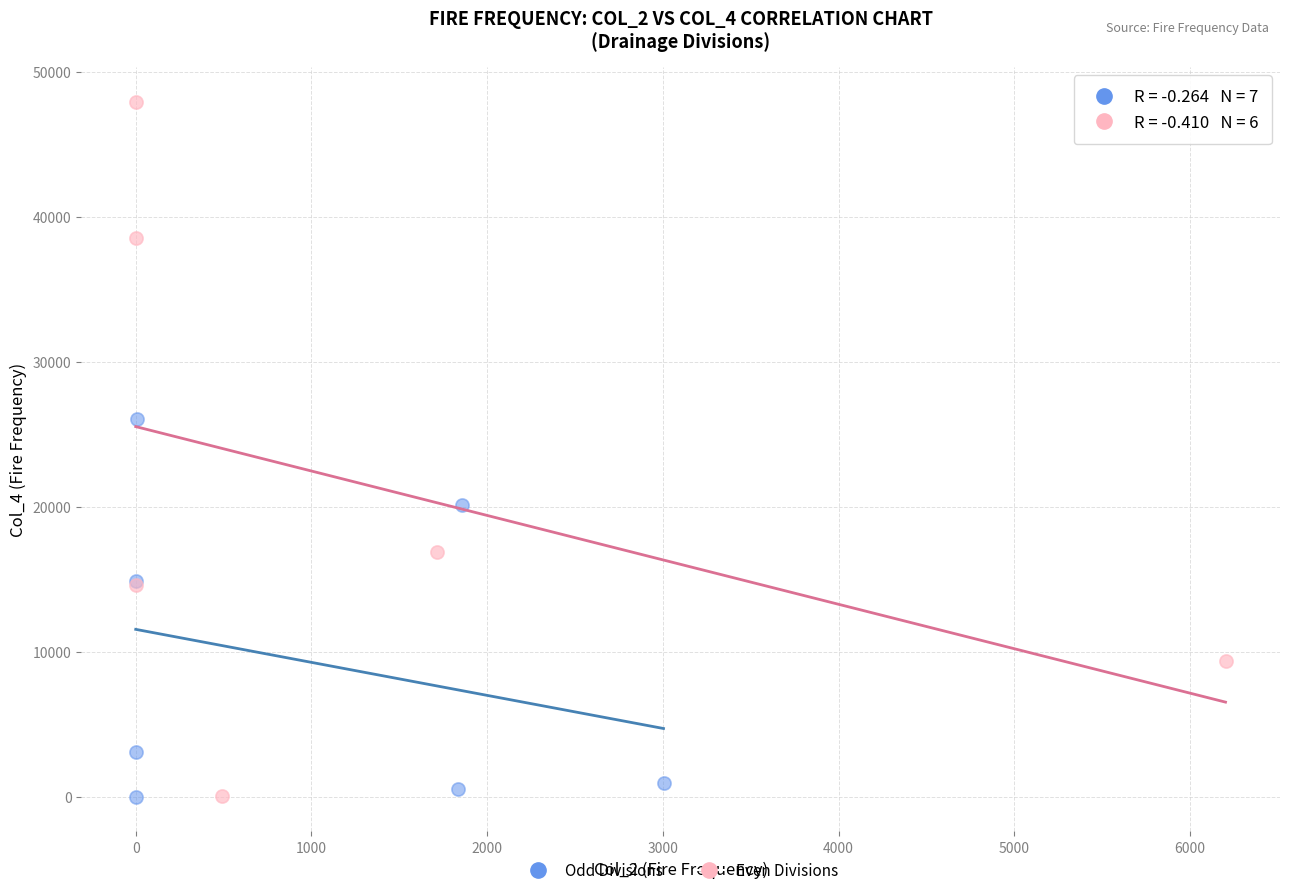

Which series has the widest spread of Y values?

Even Divisions